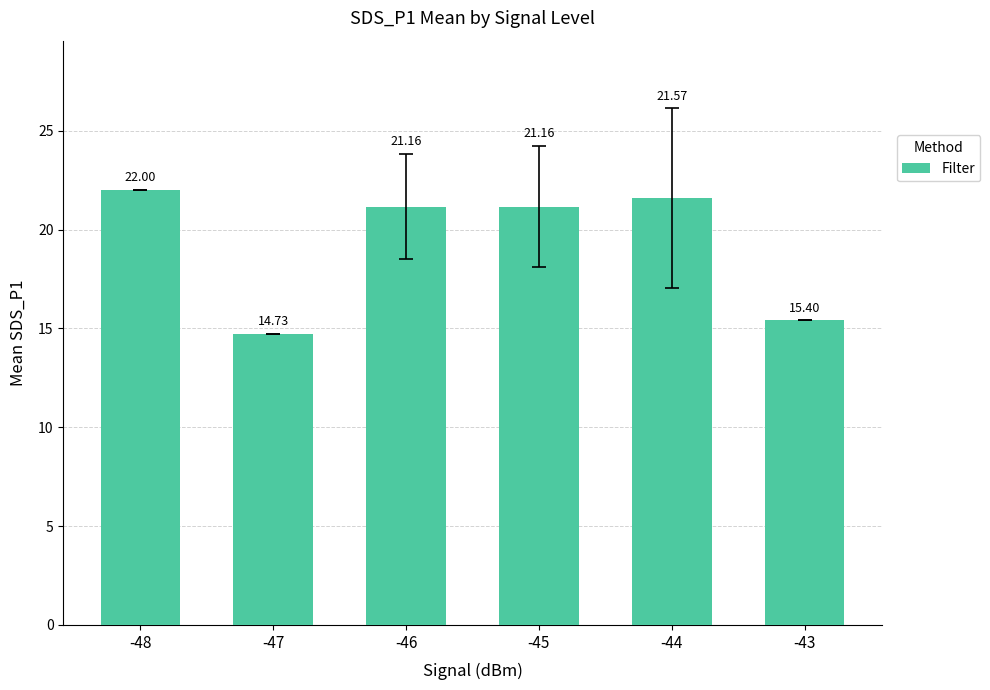

Which category has the lowest value across all series?

-47